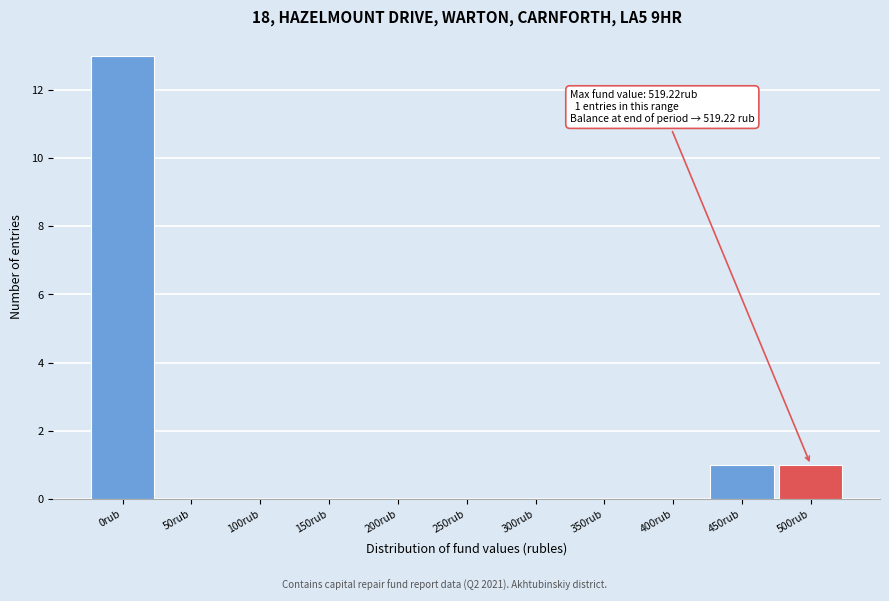

Reading right to left, transcribe all the data shown in this chart.

500rub=1	450rub=1	400rub=0	350rub=0	300rub=0	250rub=0	200rub=0	150rub=0	100rub=0	50rub=0	0rub=13